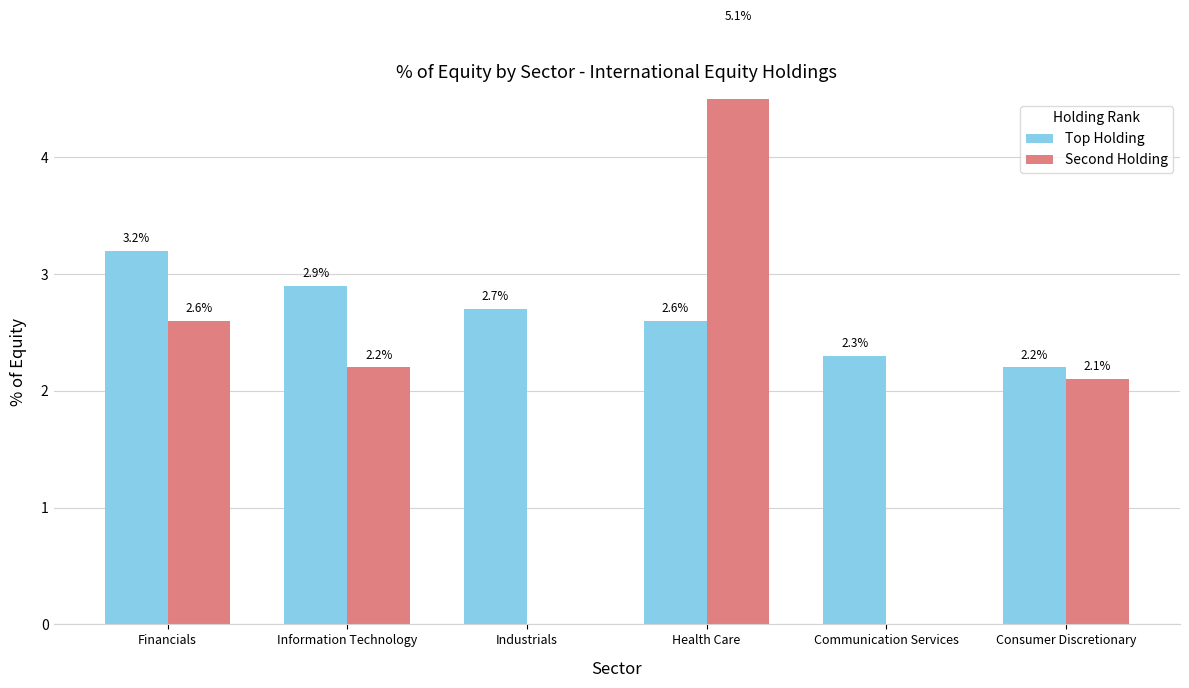

Reading right to left, list all the values displayed in this chart.

Top Holding: Consumer Discretionary=2.2	Communication Services=2.3	Health Care=2.6	Industrials=2.7	Information Technology=2.9	Financials=3.2
Second Holding: Consumer Discretionary=2.1	Communication Services=0.0	Health Care=5.1	Industrials=0.0	Information Technology=2.2	Financials=2.6